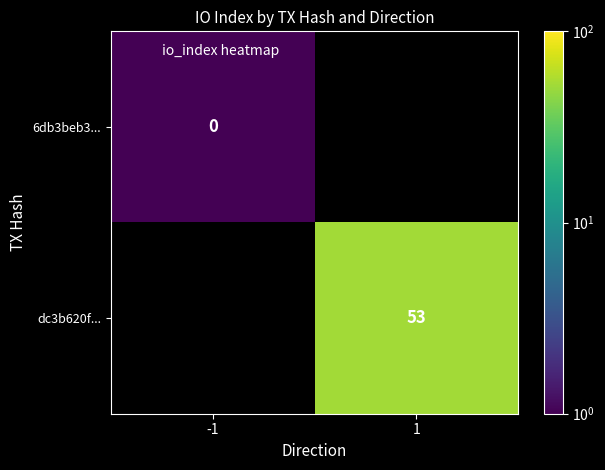

Is the value of dc3b620f... at 1 greater than the value of 6db3beb3... at -1?

Yes